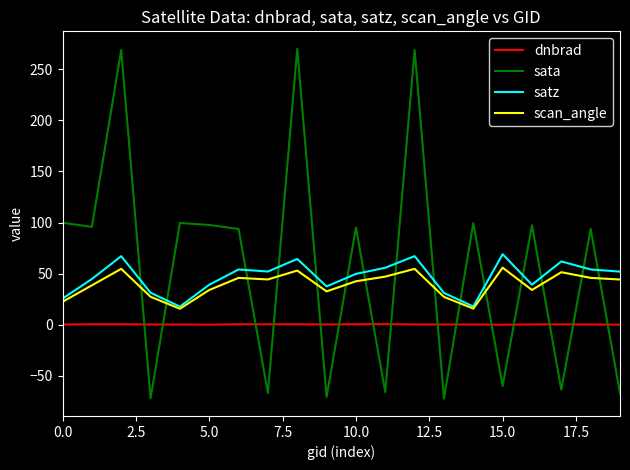

True or false: satz has more than 2 interior local peaks.

True